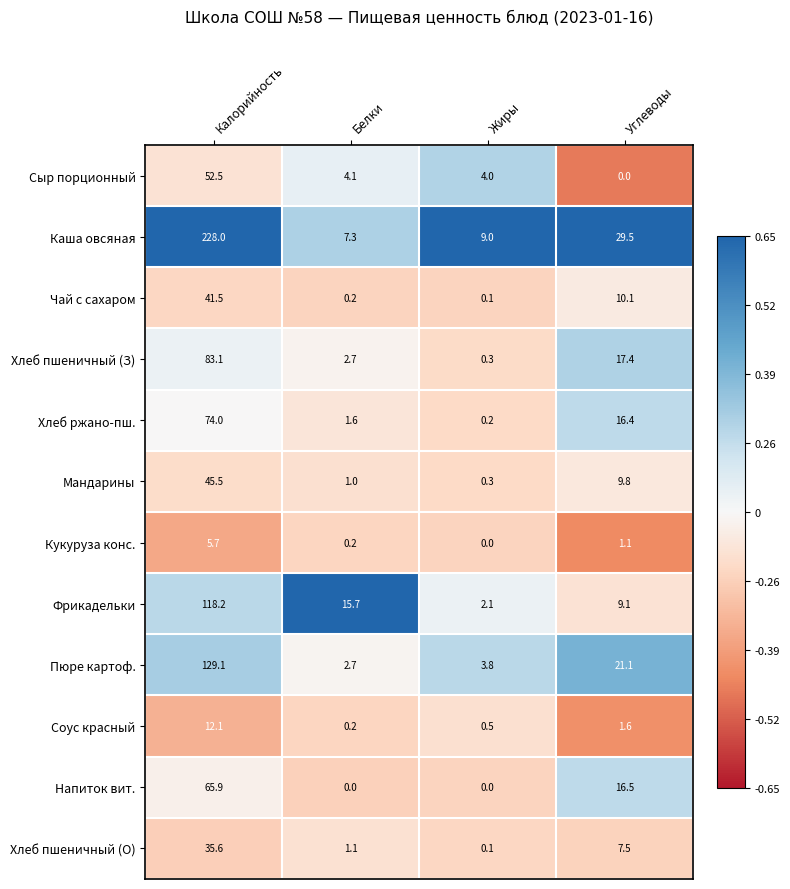

Count the number of categories in the chart.

4